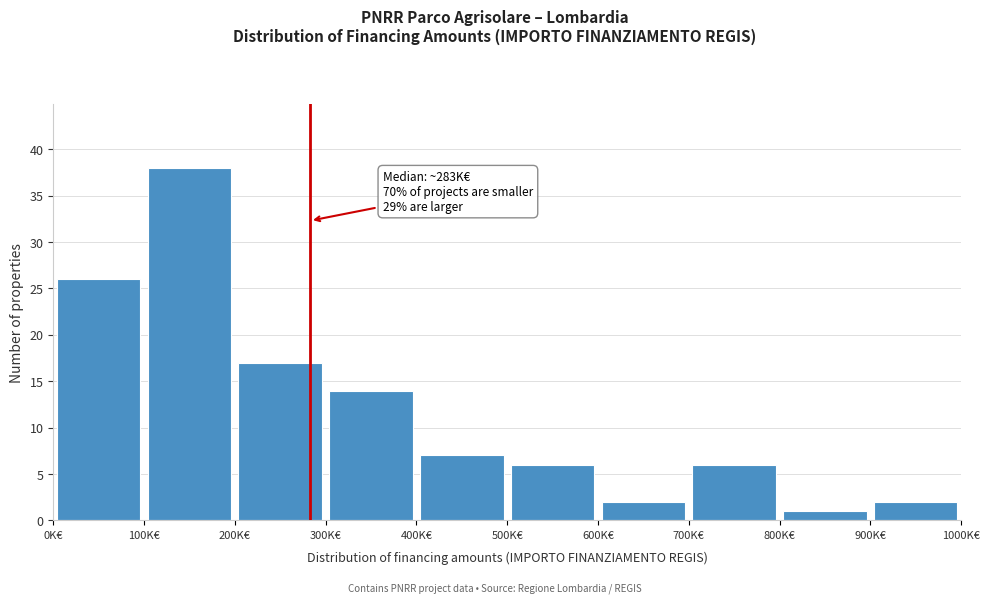

Over which range of the x-axis is the bar tallest?

100 to 200